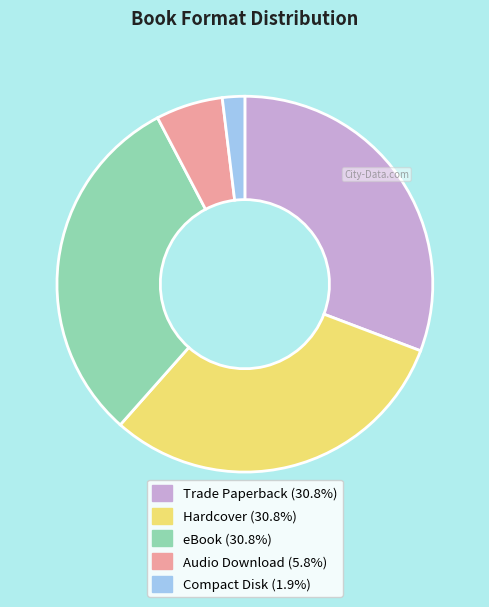

What is the ratio of the value at eBook to the value at Hardcover?

1.0